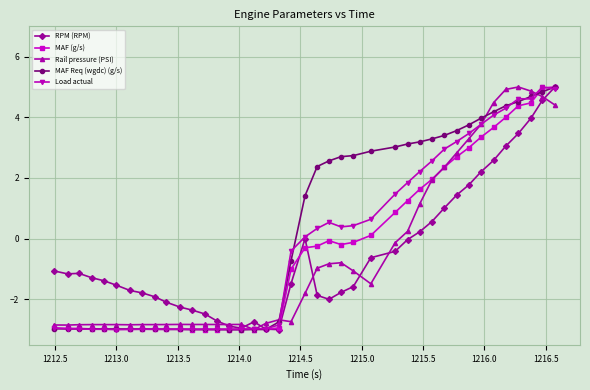

What is the highest value of the Load actual series?

5.0